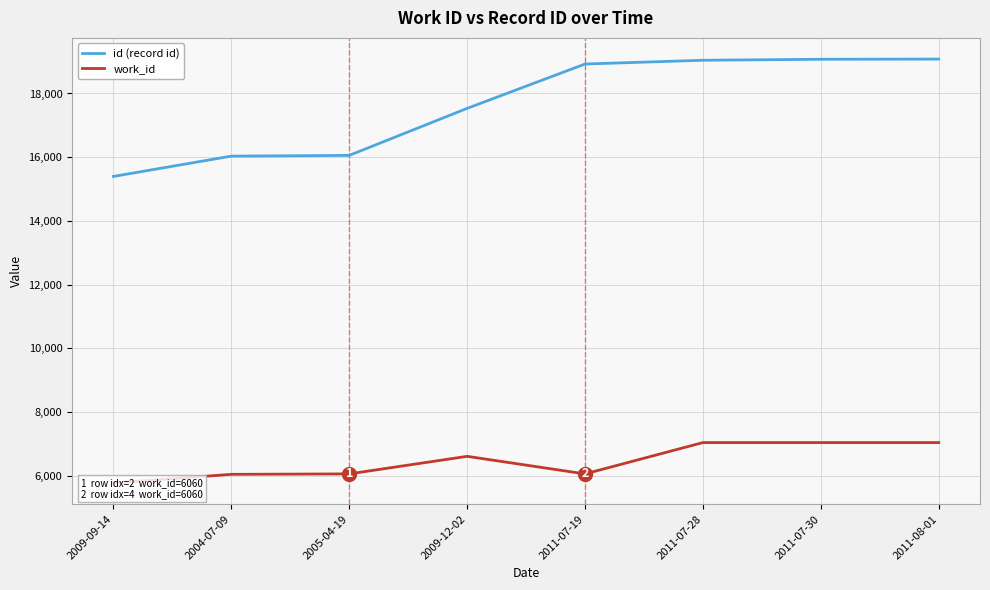

Between 2009-09-14 and 2011-07-30, which is larger?

2011-07-30